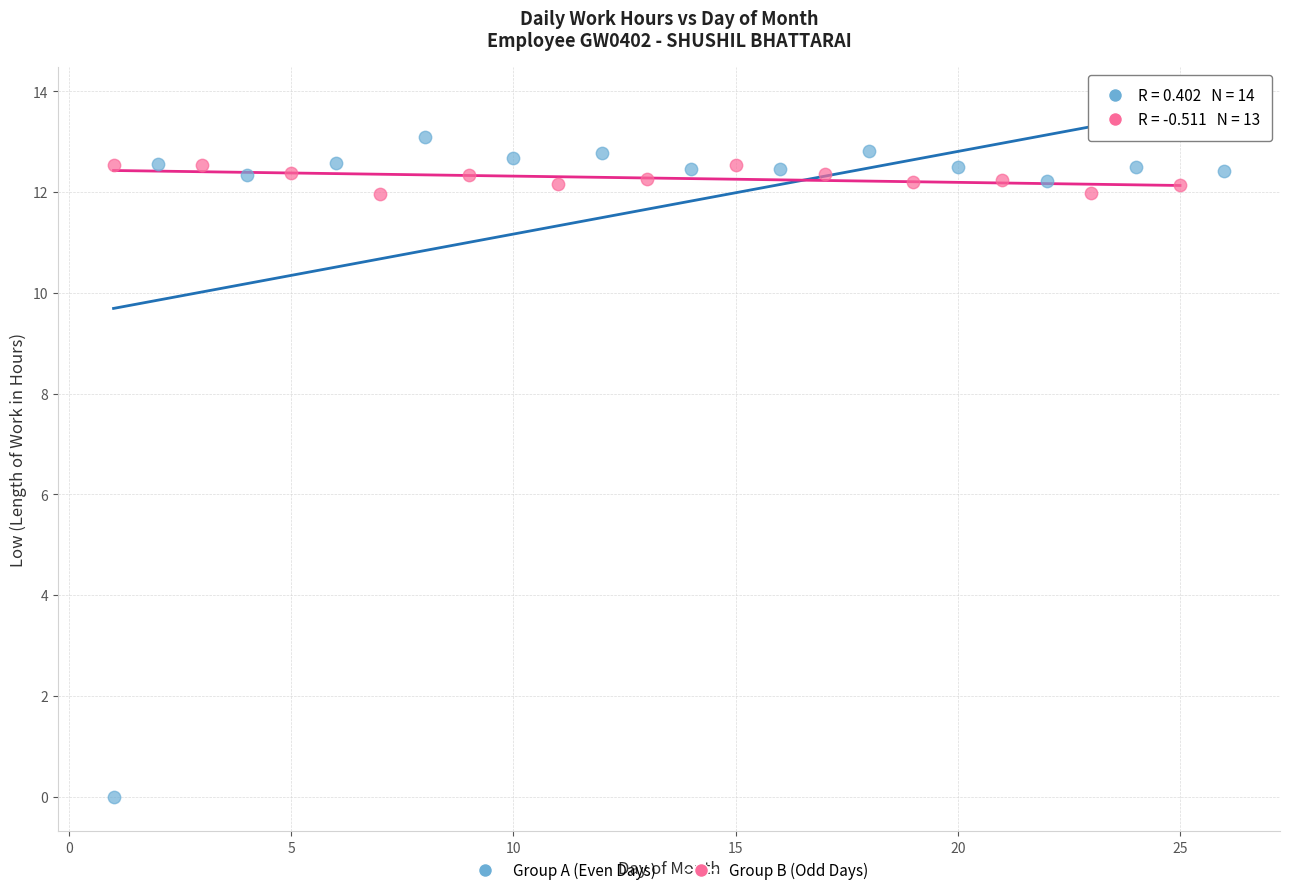

Which series reaches the minimum Y coordinate?

Group A (Even Days)